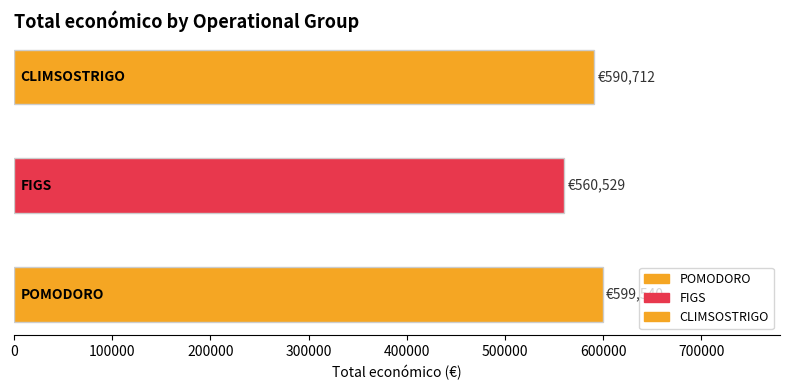

What is the maximum value shown in the chart?

599540